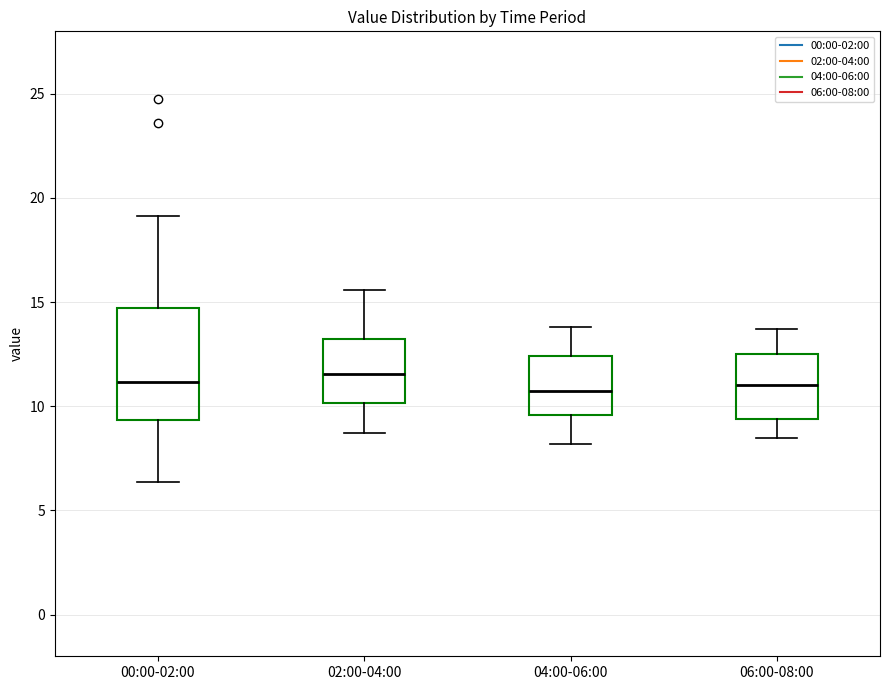

Reading left to right, read every box against the y-axis: the position of its median line, the range the box covers, and the ends of its whiskers. The values are not printed on the chart, so give them approximately, as read against the axis.

00:00-02:00: median 11.0, box 9.5 to 14.5, whiskers 6.5 to 19.0
02:00-04:00: median 11.5, box 10.0 to 13.5, whiskers 8.5 to 15.5
04:00-06:00: median 11.0, box 9.5 to 12.5, whiskers 8.0 to 14.0
06:00-08:00: median 11.0, box 9.5 to 12.5, whiskers 8.5 to 13.5